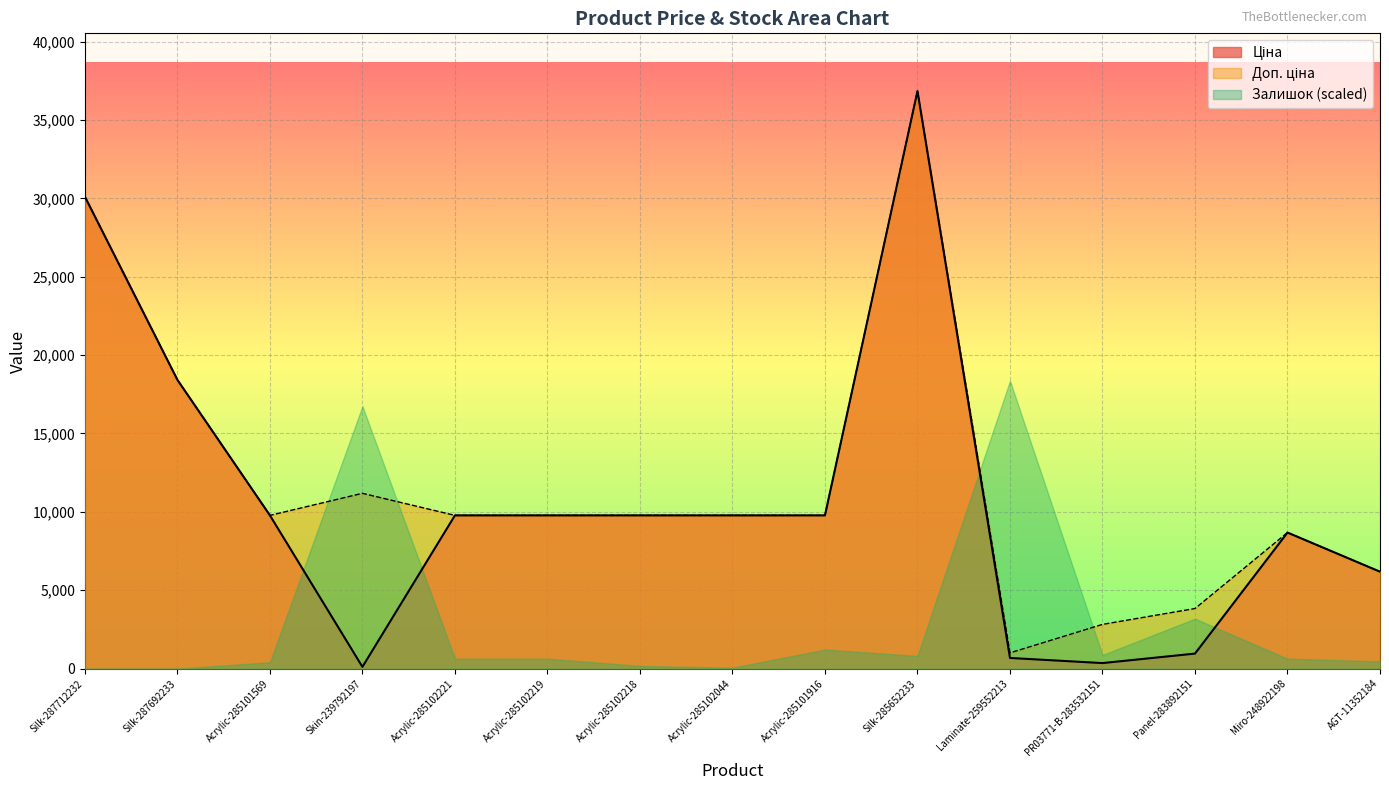

What is the value of the Ціна point at the 15th from the left?

6182.6